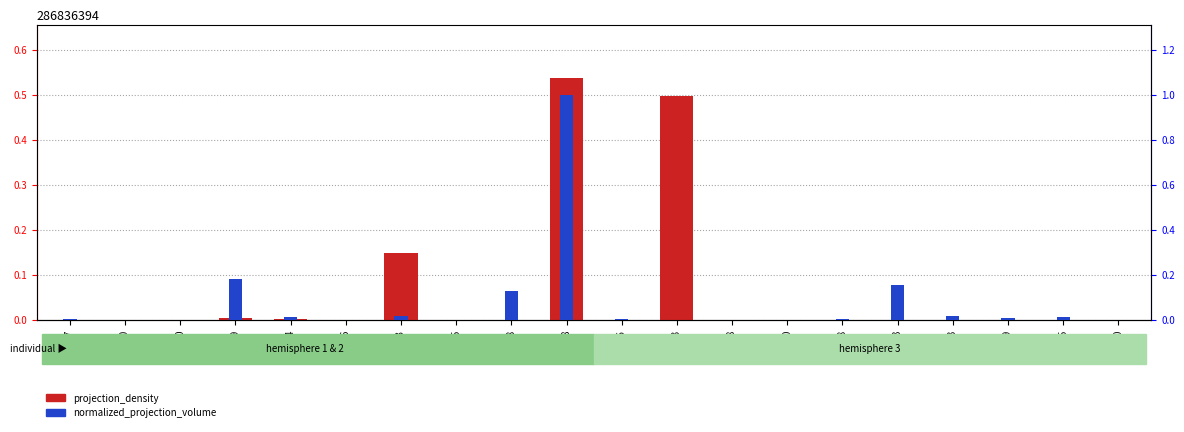

What are all the series names shown in the legend?

projection_density, normalized_projection_volume